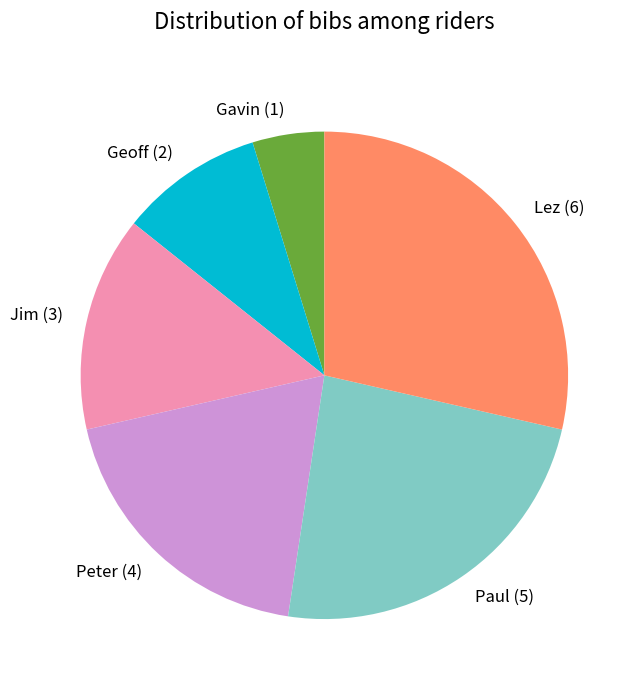

What is the smallest slice in the pie chart?

Gavin